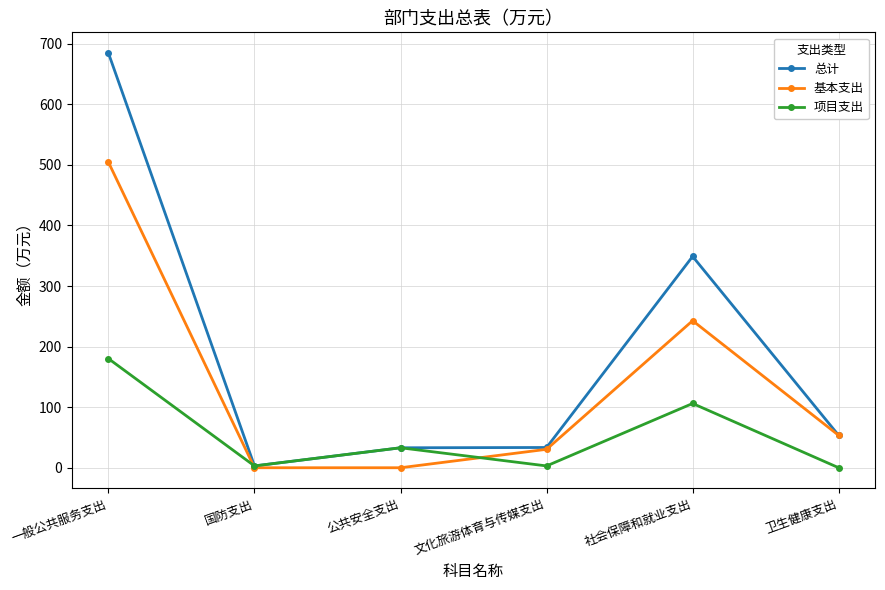

What is the value of the 项目支出 point at the 3rd from the left?

33.0